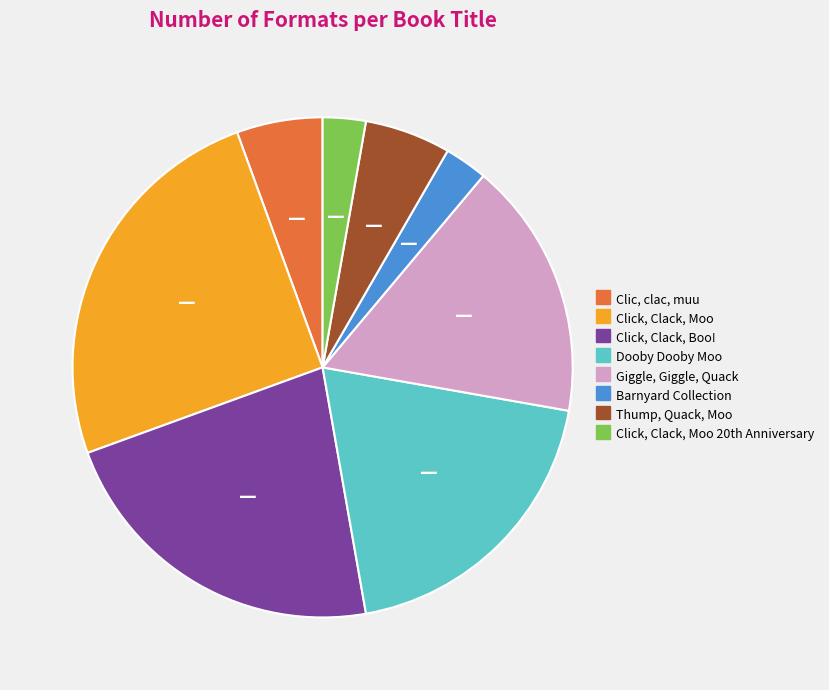

What is the largest slice in the pie chart?

Click, Clack, Moo